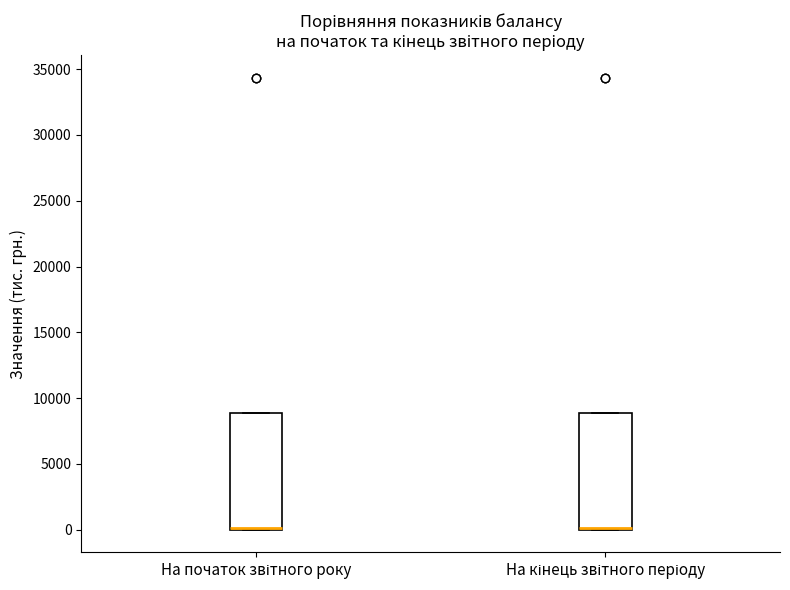

Where is the lower edge of the box for На кінець звітного періоду on the y-axis? The values are not printed on the chart, so give them approximately, as read against the axis.

0